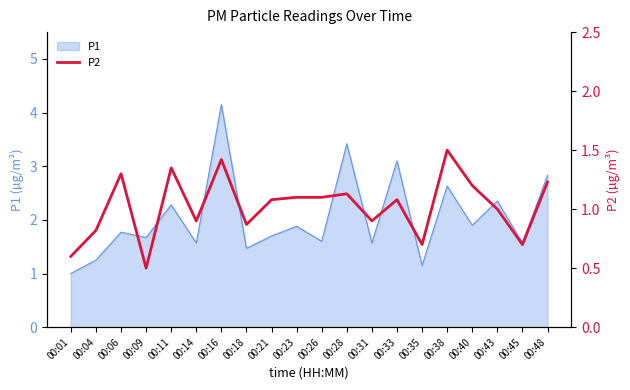

How many data points are above 1?

11